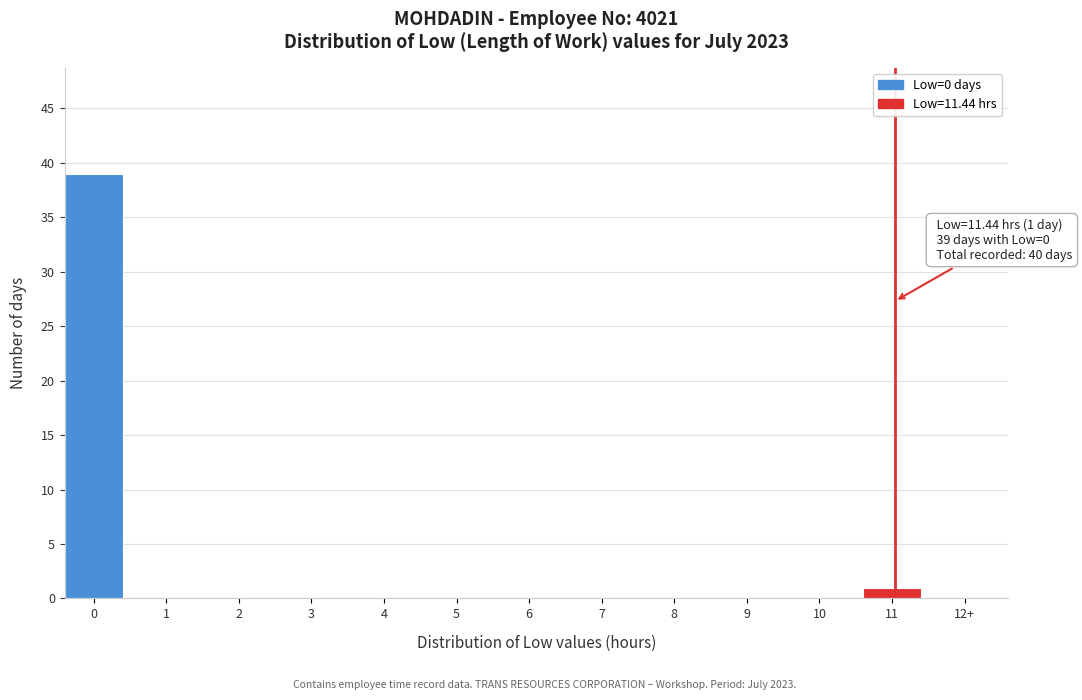

Reading left to right, transcribe all the data shown in this chart.

0=39	1=0	2=0	3=0	4=0	5=0	6=0	7=0	8=0	9=0	10=0	11=1	12+=0